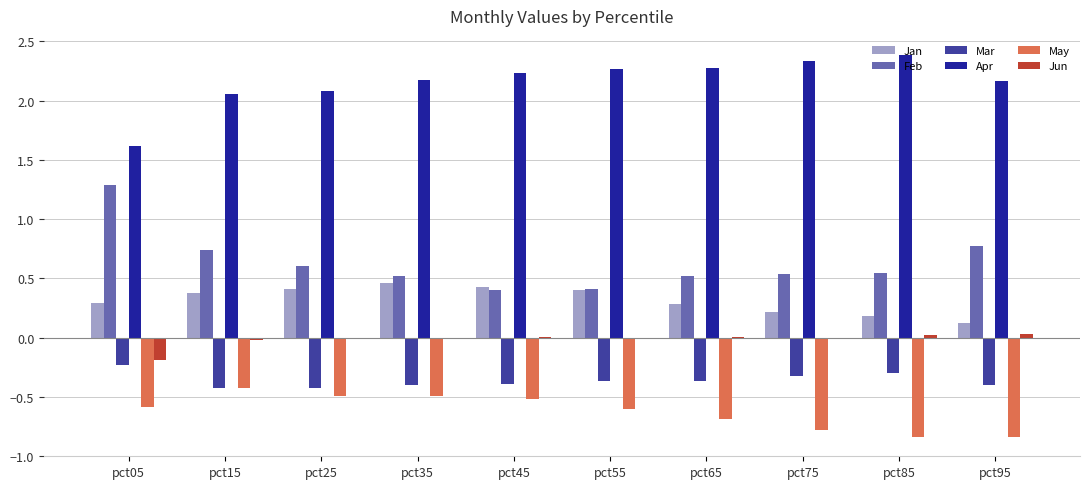

The Jan series shows 0.3 at pct35. True or false?

False